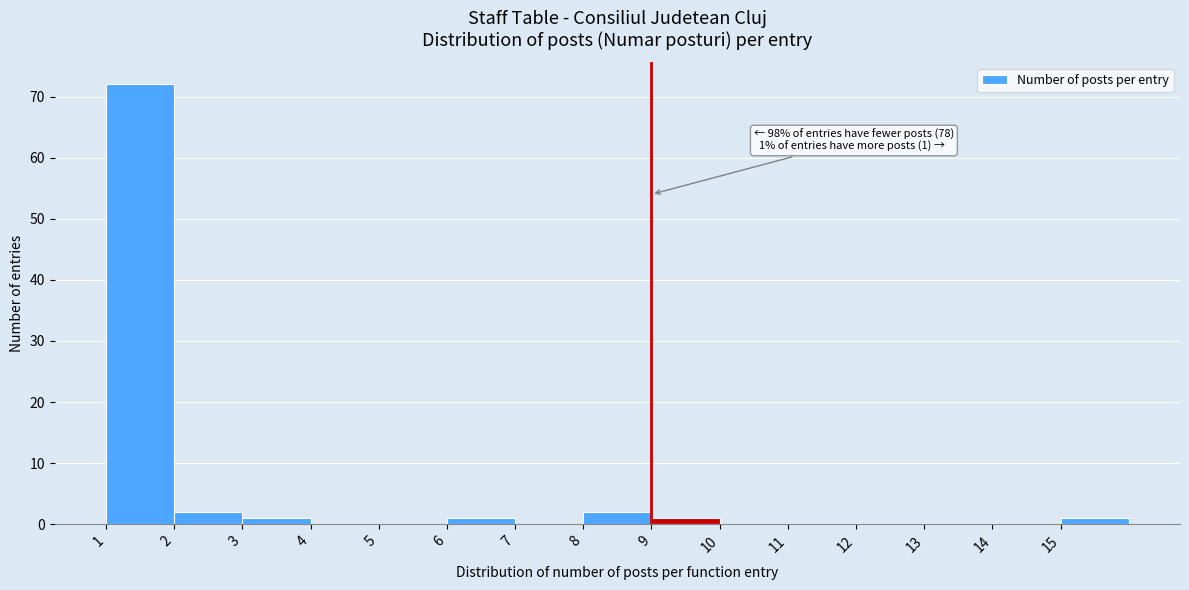

Which range on the x-axis has the tallest bar?

1 to 2